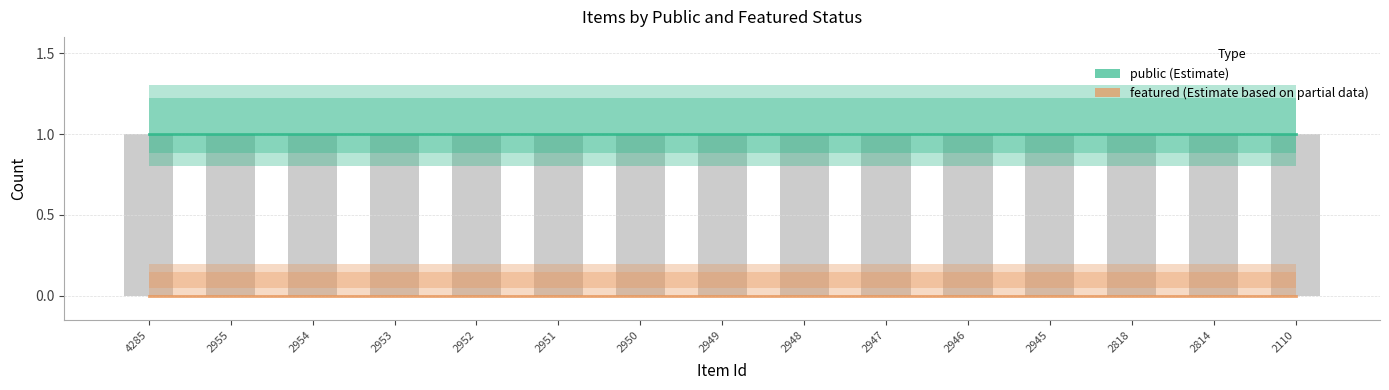

Reading right to left, extract all data points from this chart.

public: 1	1	1	1	1	1	1	1	1	1	1	1	1	1	1
featured: 0	0	0	0	0	0	0	0	0	0	0	0	0	0	0